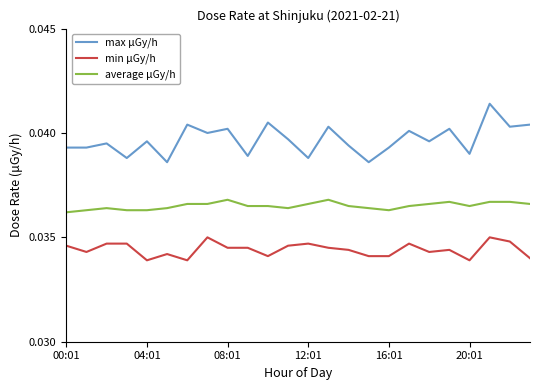

Which series has the largest total across all categories?

max μGy/h